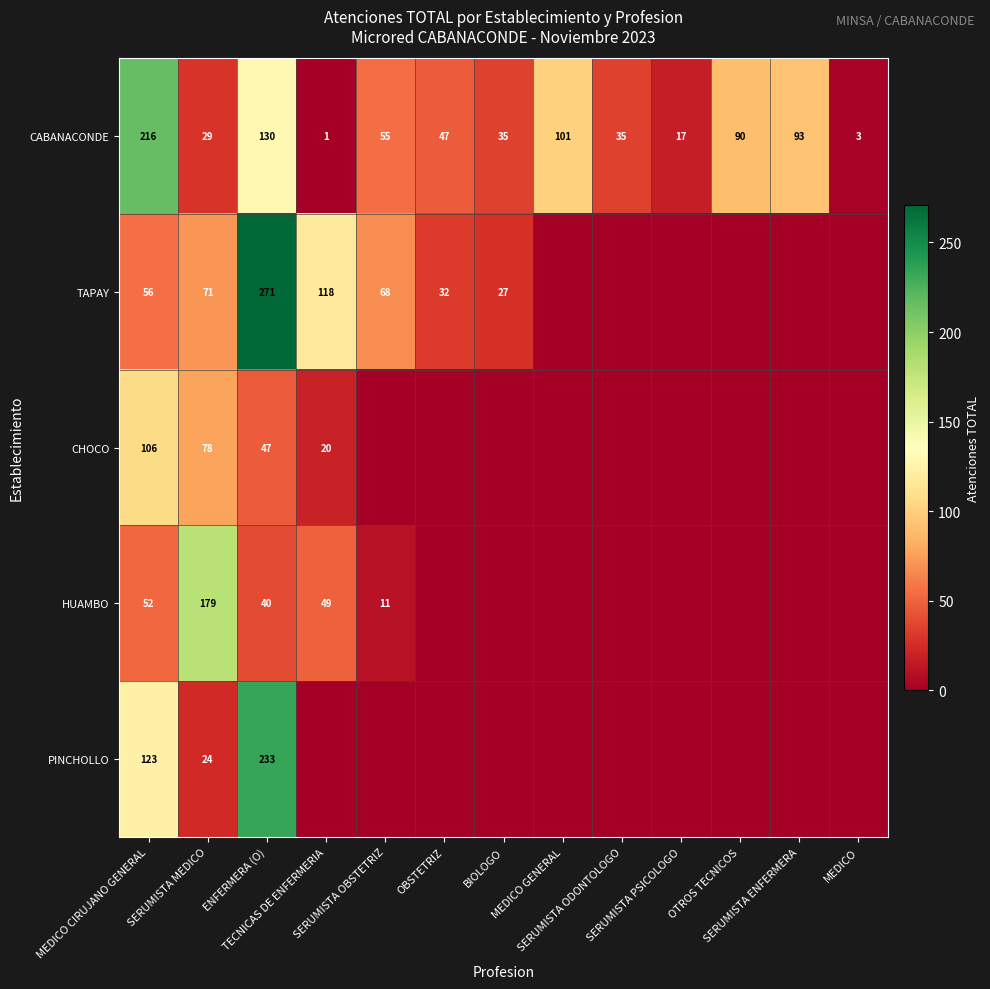

Where is CABANACONDE nearest to the value 108?

MEDICO GENERAL